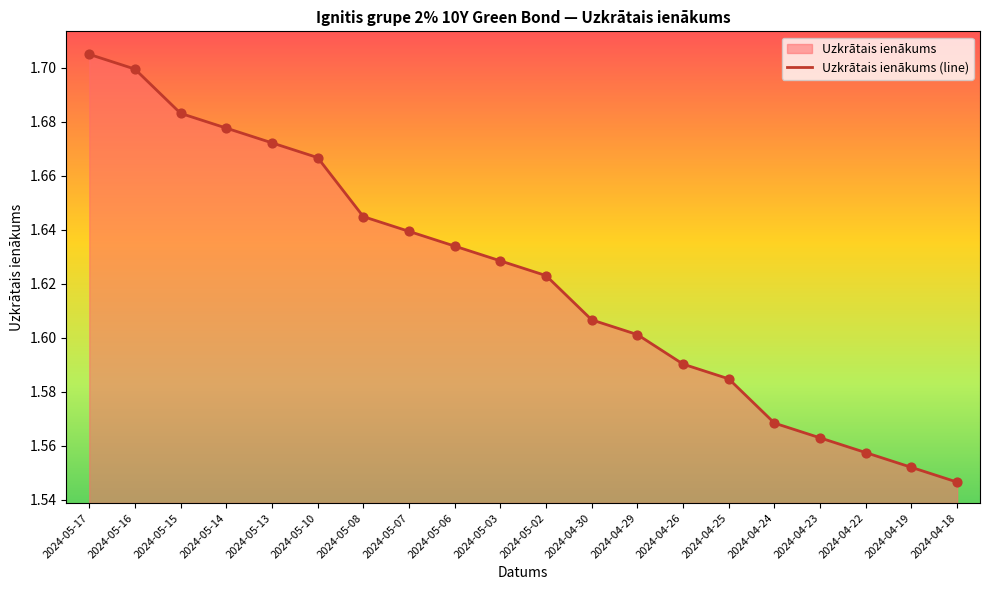

Between 2024-04-26 and 2024-05-06, which is larger?

2024-05-06